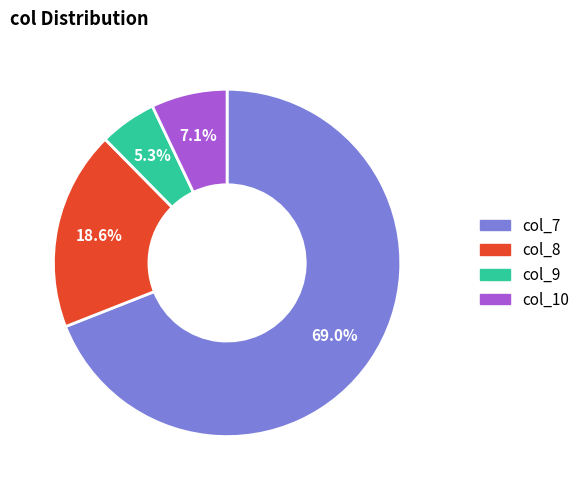

Rank the categories by value from highest to lowest.

col_7, col_8, col_10, col_9